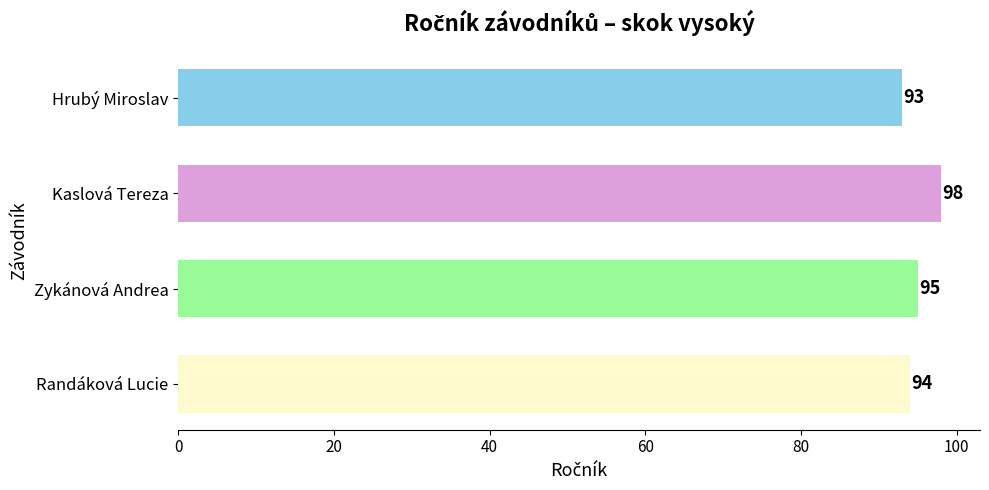

The value at Zykánová Andrea is 28. True or false?

False